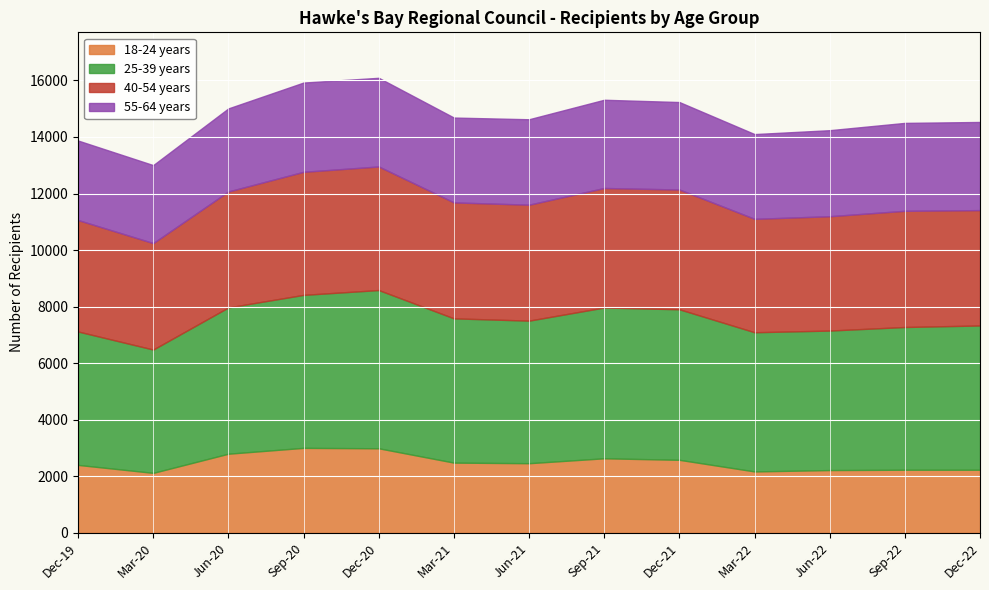

Reading right to left, transcribe all the data shown in this chart.

18-24 years: Dec-22=2223	Sep-22=2223	Jun-22=2211	Mar-22=2163	Dec-21=2574	Sep-21=2628	Jun-21=2454	Mar-21=2475	Dec-20=2982	Sep-20=2997	Jun-20=2790	Mar-20=2112	Dec-19=2394
25-39 years: Dec-22=5106	Sep-22=5052	Jun-22=4938	Mar-22=4926	Dec-21=5328	Sep-21=5337	Jun-21=5046	Mar-21=5106	Dec-20=5601	Sep-20=5415	Jun-20=5178	Mar-20=4365	Dec-19=4722
40-54 years: Dec-22=4083	Sep-22=4113	Jun-22=4047	Mar-22=4014	Dec-21=4239	Sep-21=4230	Jun-21=4104	Mar-21=4104	Dec-20=4374	Sep-20=4356	Jun-20=4104	Mar-20=3768	Dec-19=3945
55-64 years: Dec-22=3120	Sep-22=3111	Jun-22=3045	Mar-22=3000	Dec-21=3096	Sep-21=3123	Jun-21=3024	Mar-21=3003	Dec-20=3138	Sep-20=3159	Jun-20=2940	Mar-20=2760	Dec-19=2814